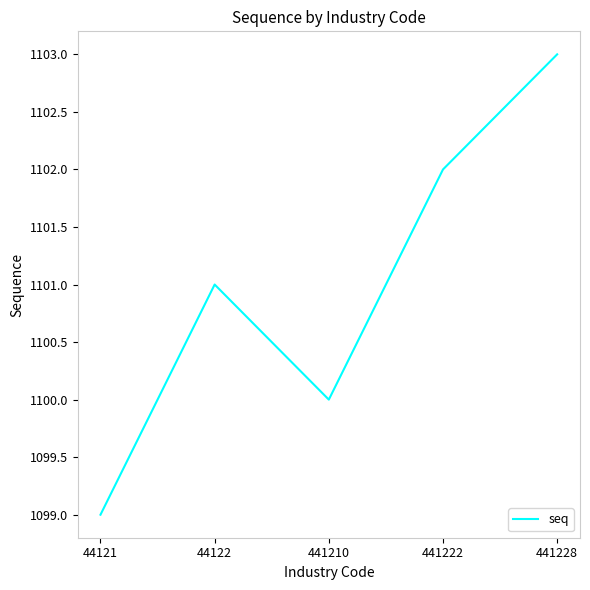

How many distinct data groups are displayed?

1